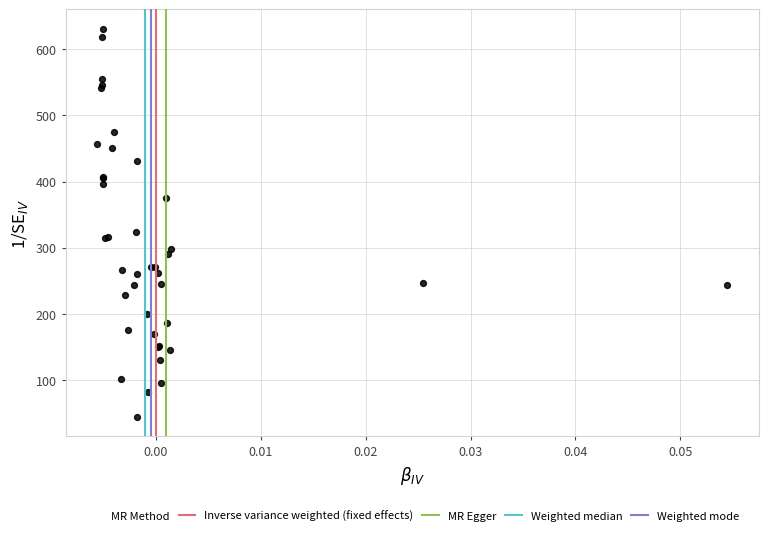

What Y value in the scatter plot is closest to 337?

323.7